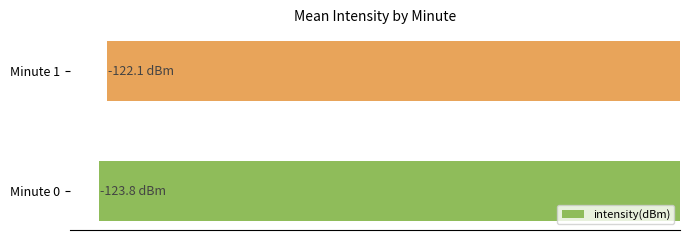

List the labels in order of value, largest first.

Minute 1, Minute 0